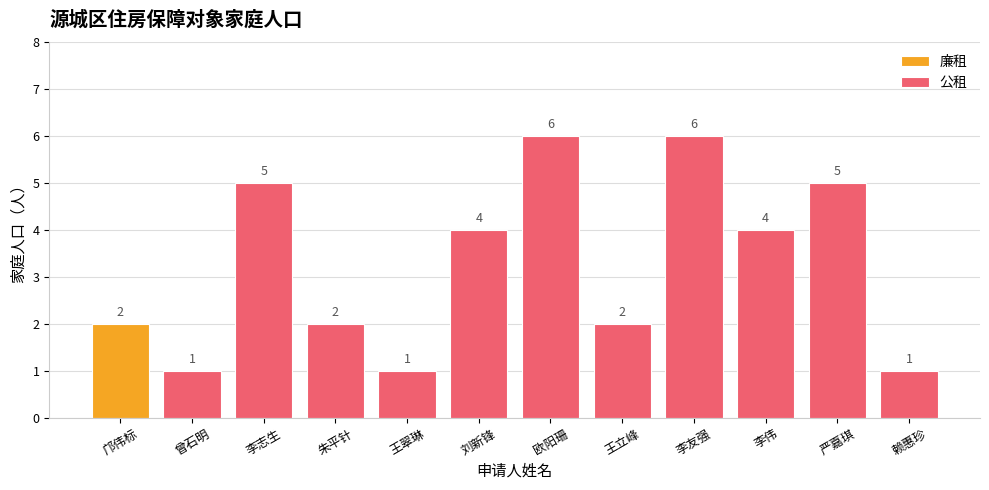

True or false: 公租 has a value of 5 at 严嘉琪.

True